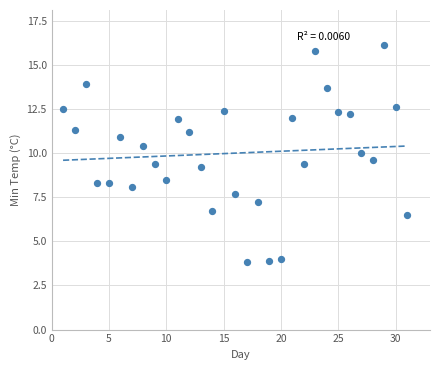

What Y value in the scatter plot is closest to 9?

9.2